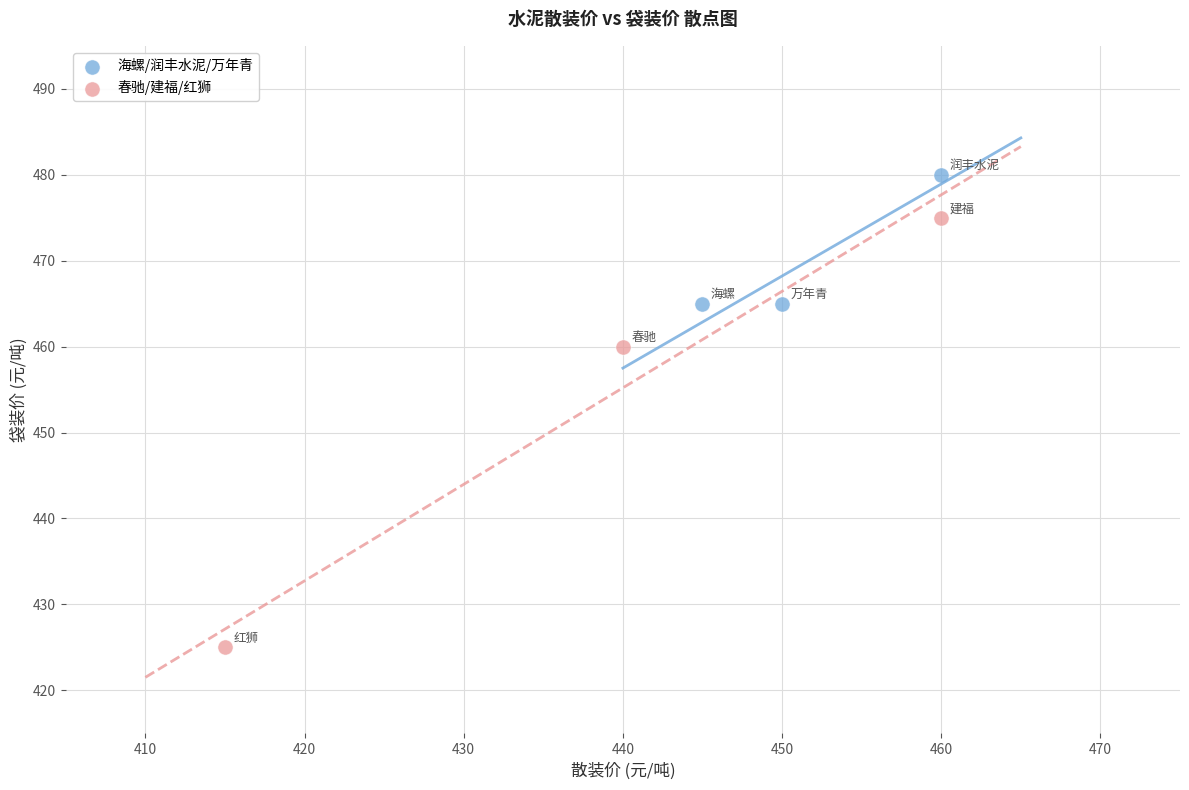

Which series reaches the minimum Y coordinate?

春驰/建福/红狮